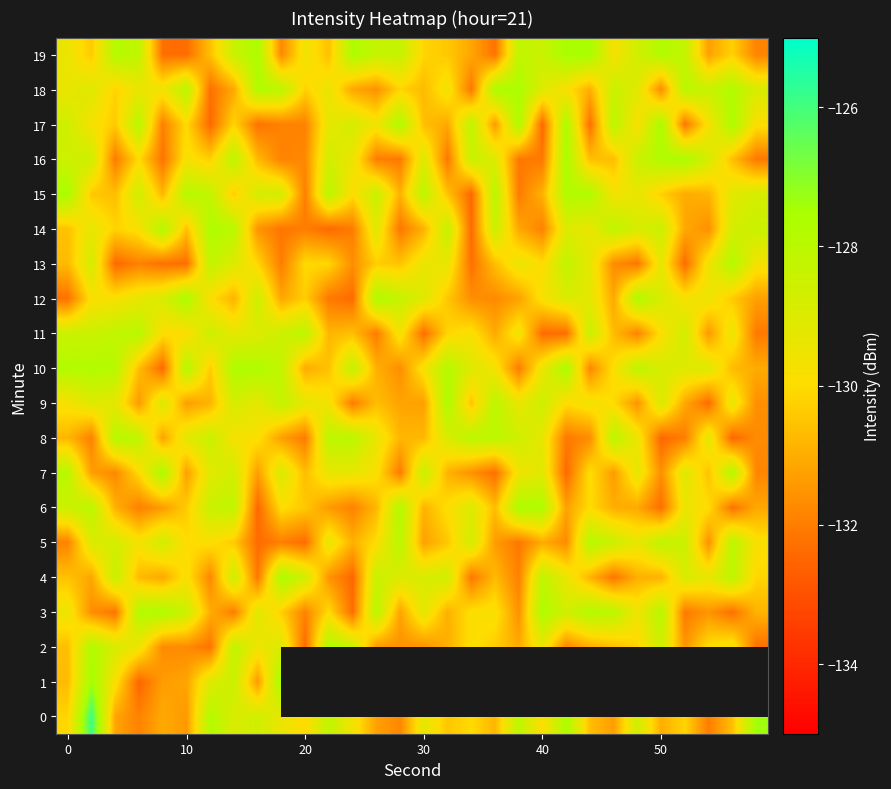

What is the maximum value for 15?

-127.5